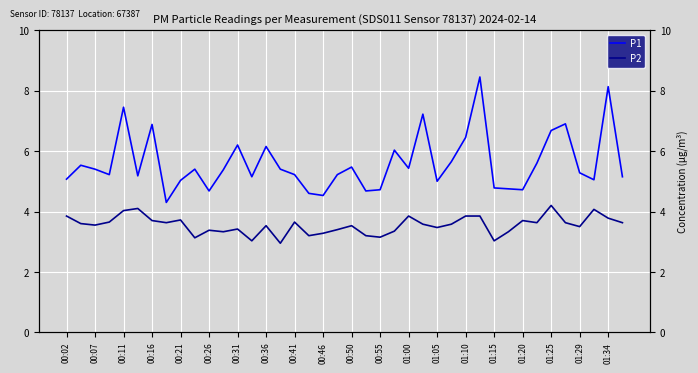

Which label corresponds to the smallest value in the chart?

01:15